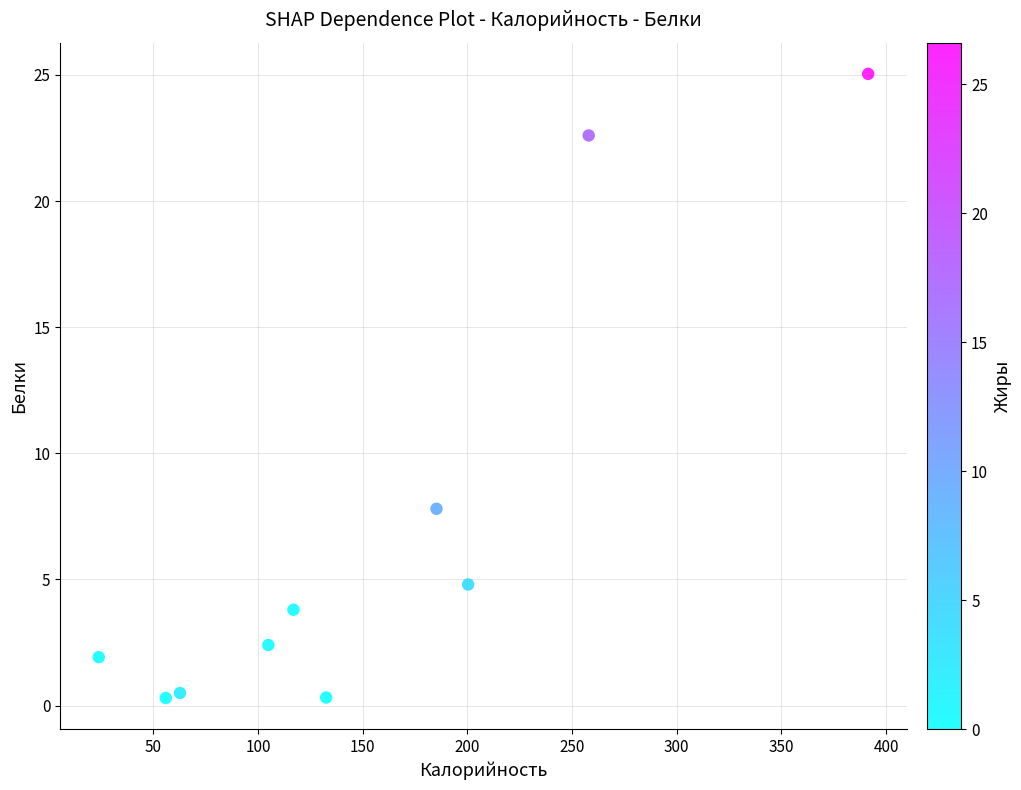

What Y value in the scatter plot is closest to 12?

7.8